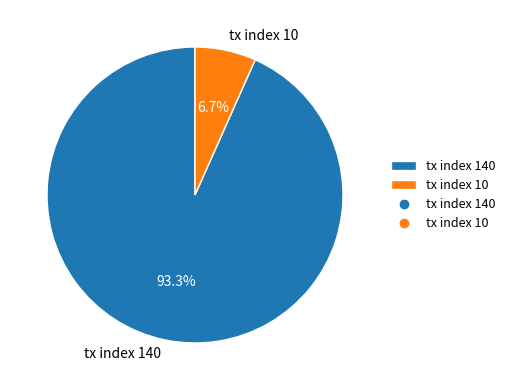

Count the number of slices in the pie.

2